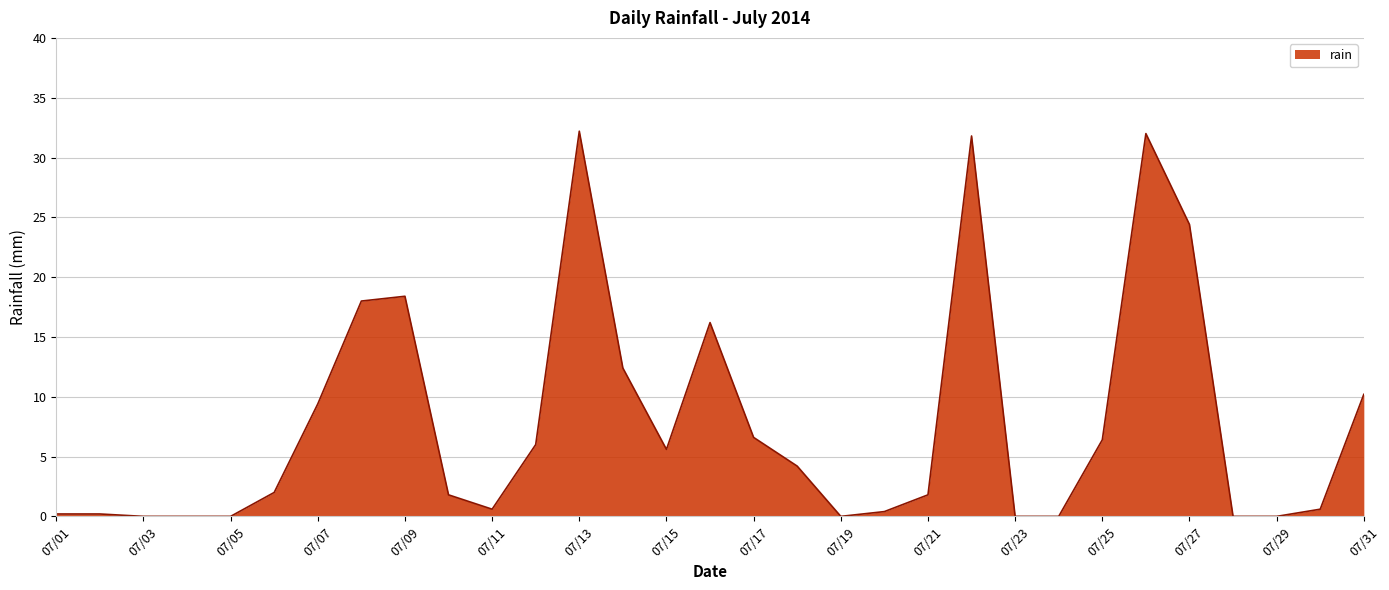

What is the maximum value shown in the chart?

32.2